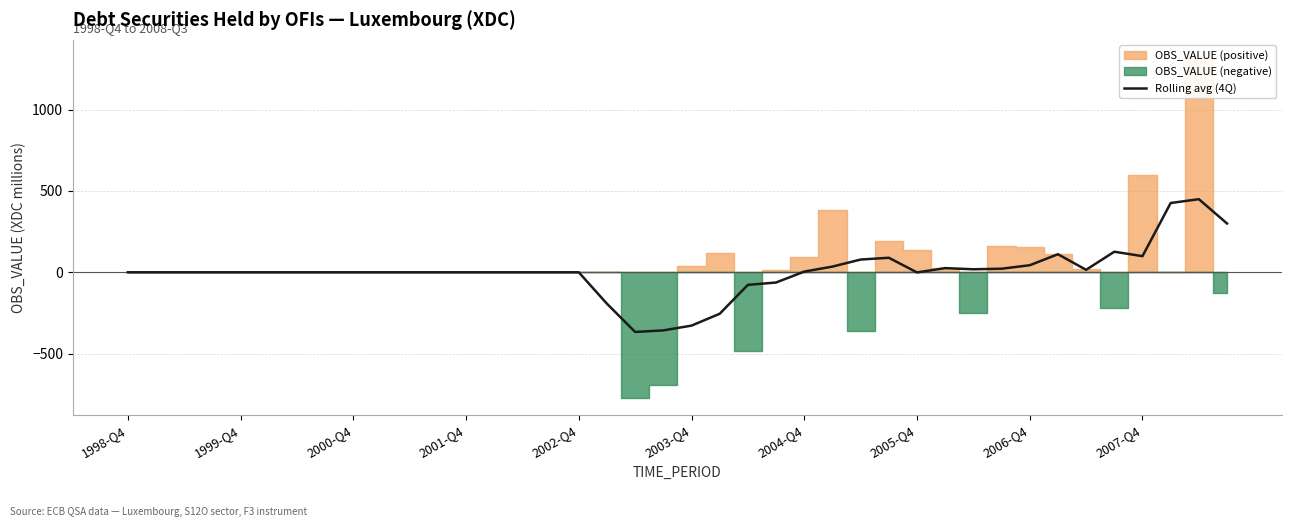

The value of Rolling avg (4Q) at 1999-Q4 is -529.4. True or false?

False